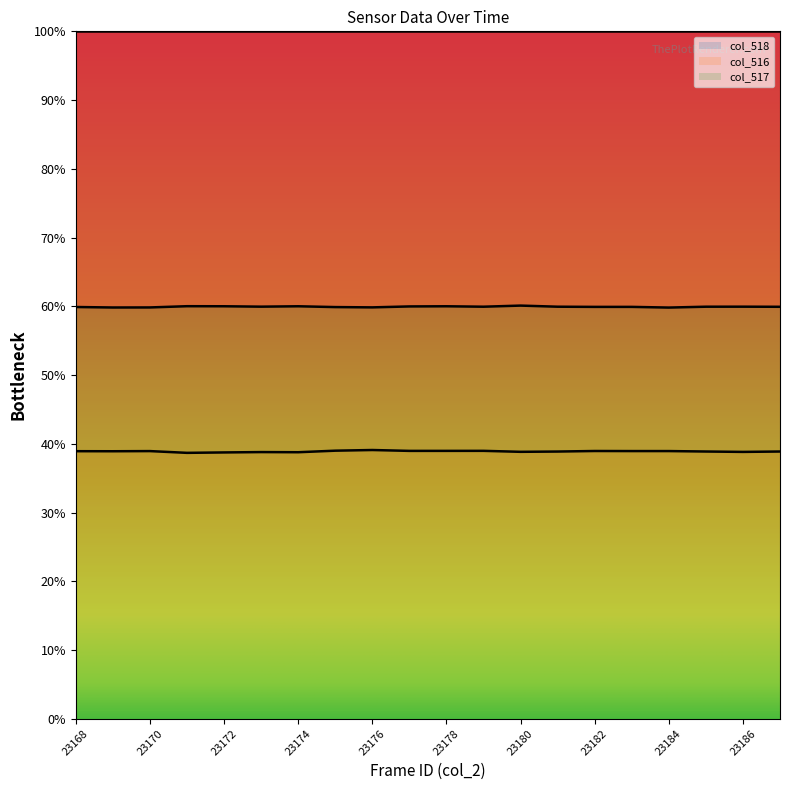

True or false: col_517 has a value of 42012.8 at 23171.

True